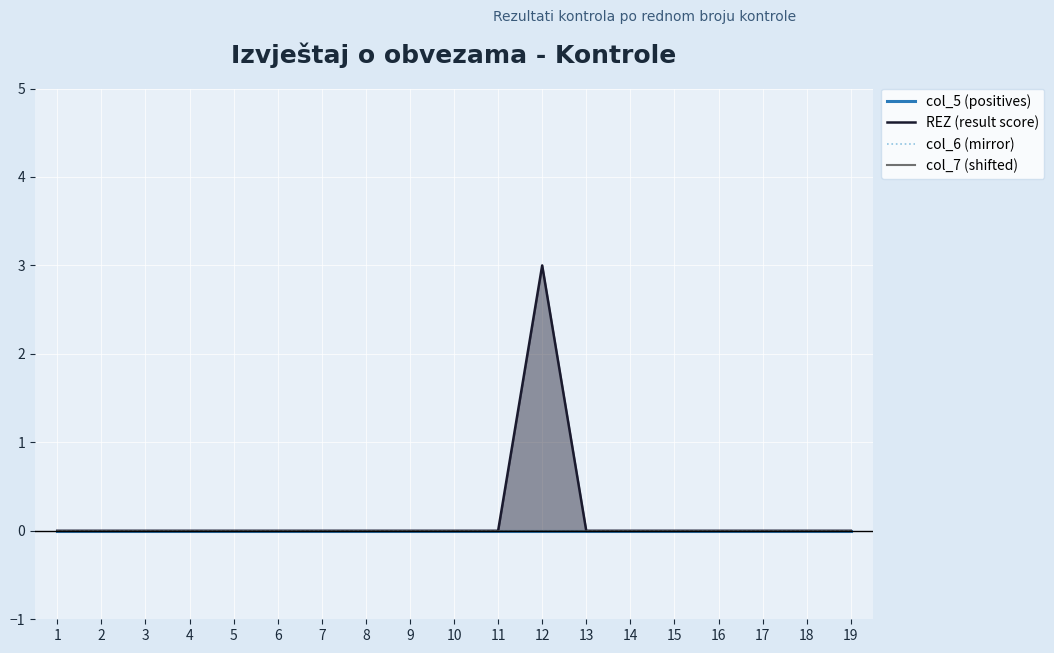

True or false: col_6 (mirror) and col_7 (shifted) intersect in this chart.

False